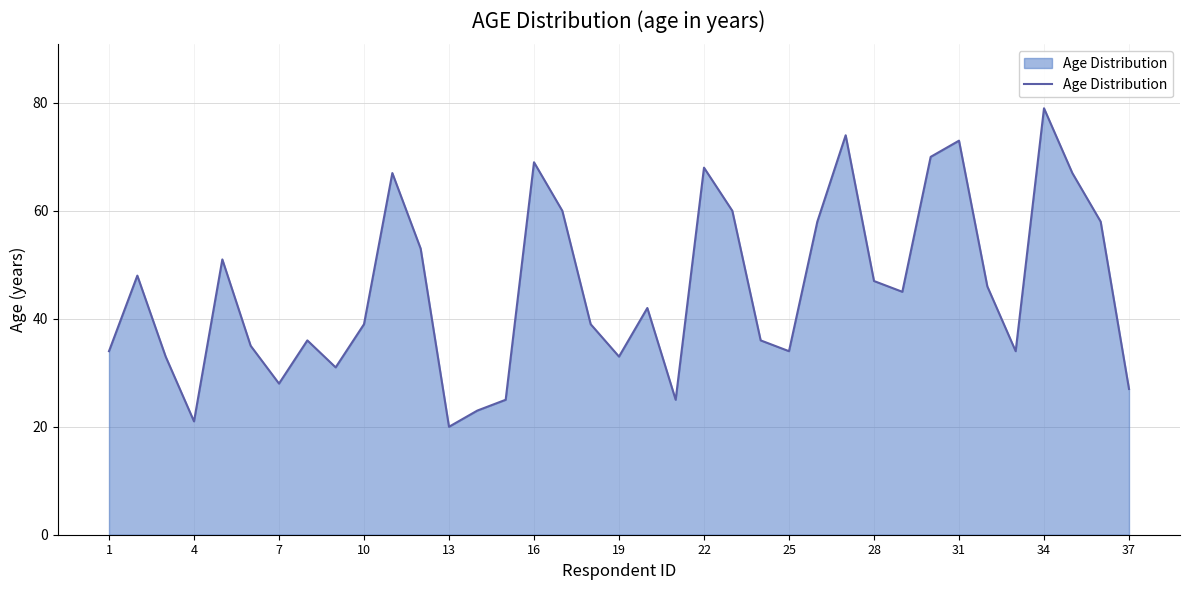

What is the minimum value shown in the chart?

20